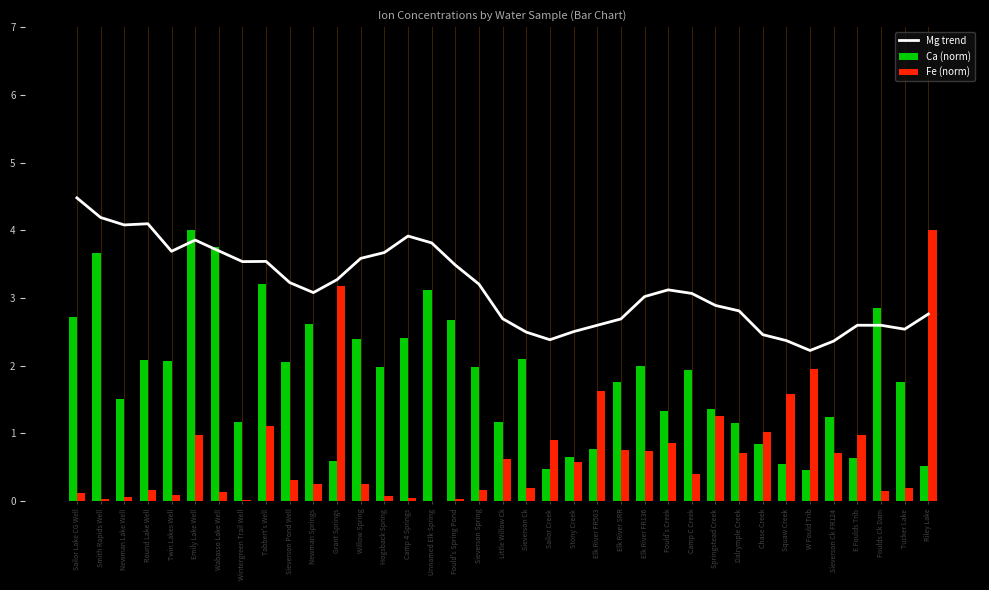

Which series has the largest total across all categories?

Mg trend